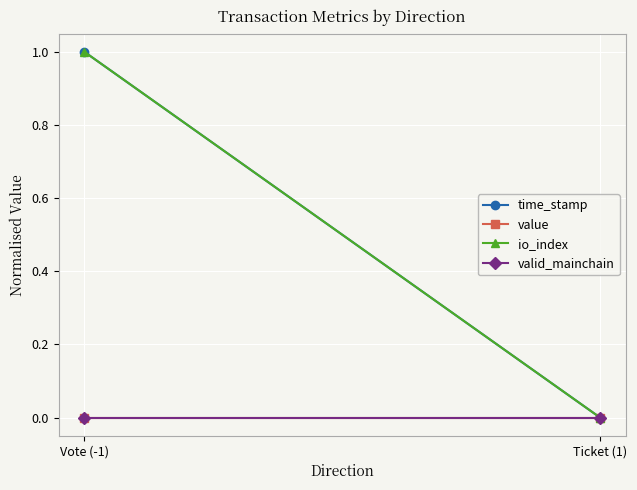

Which has a higher value, Vote (-1) or Ticket (1)?

Vote (-1)